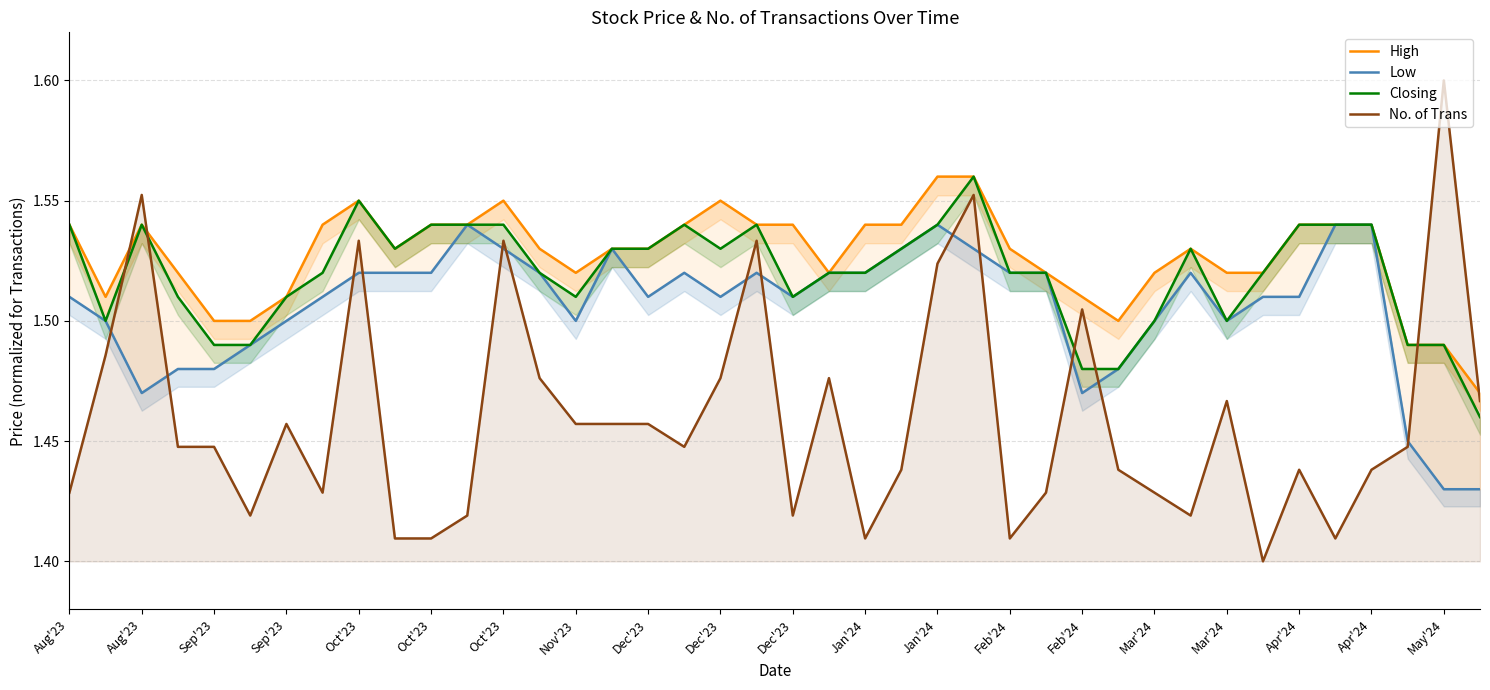

What is the sum of all Low values?

60.2